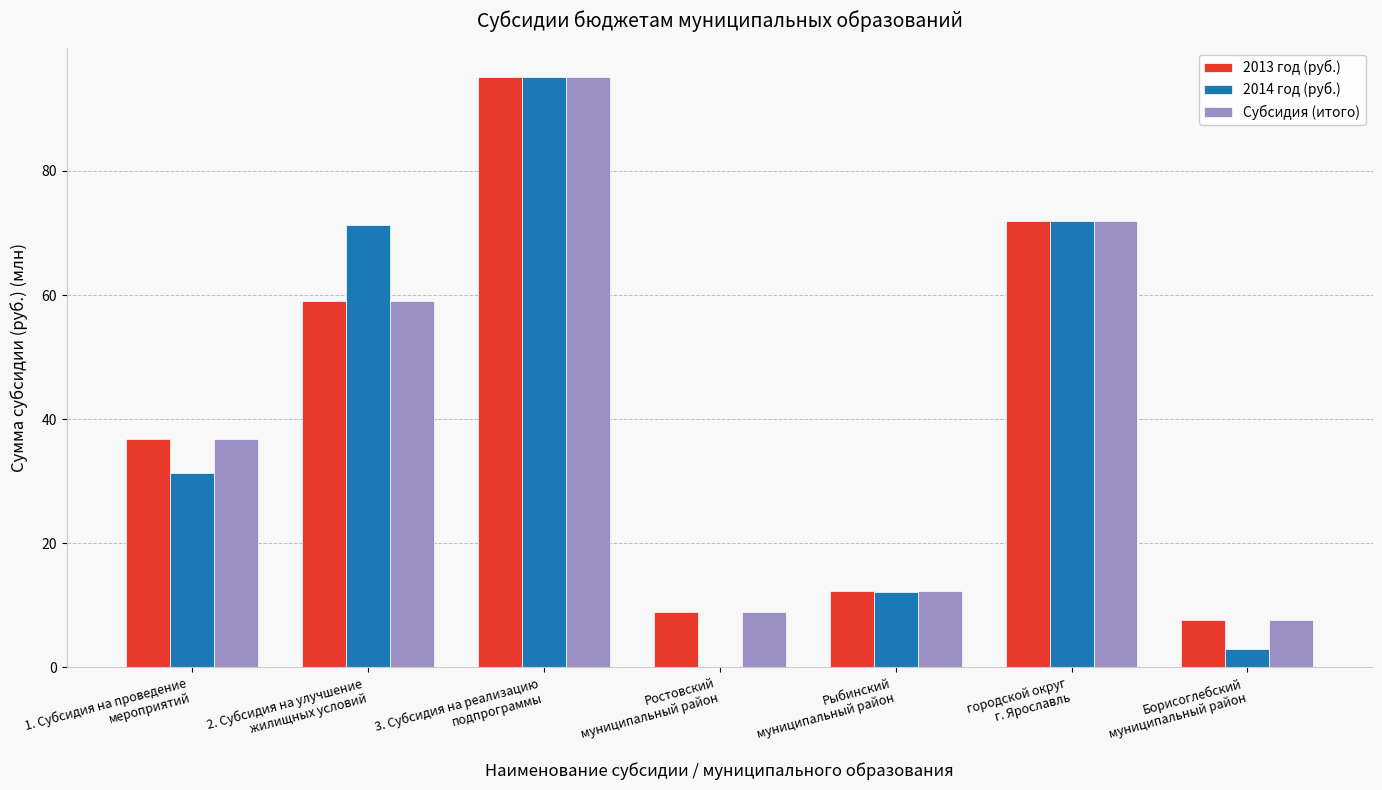

What is the maximum value shown in the chart?

95.1